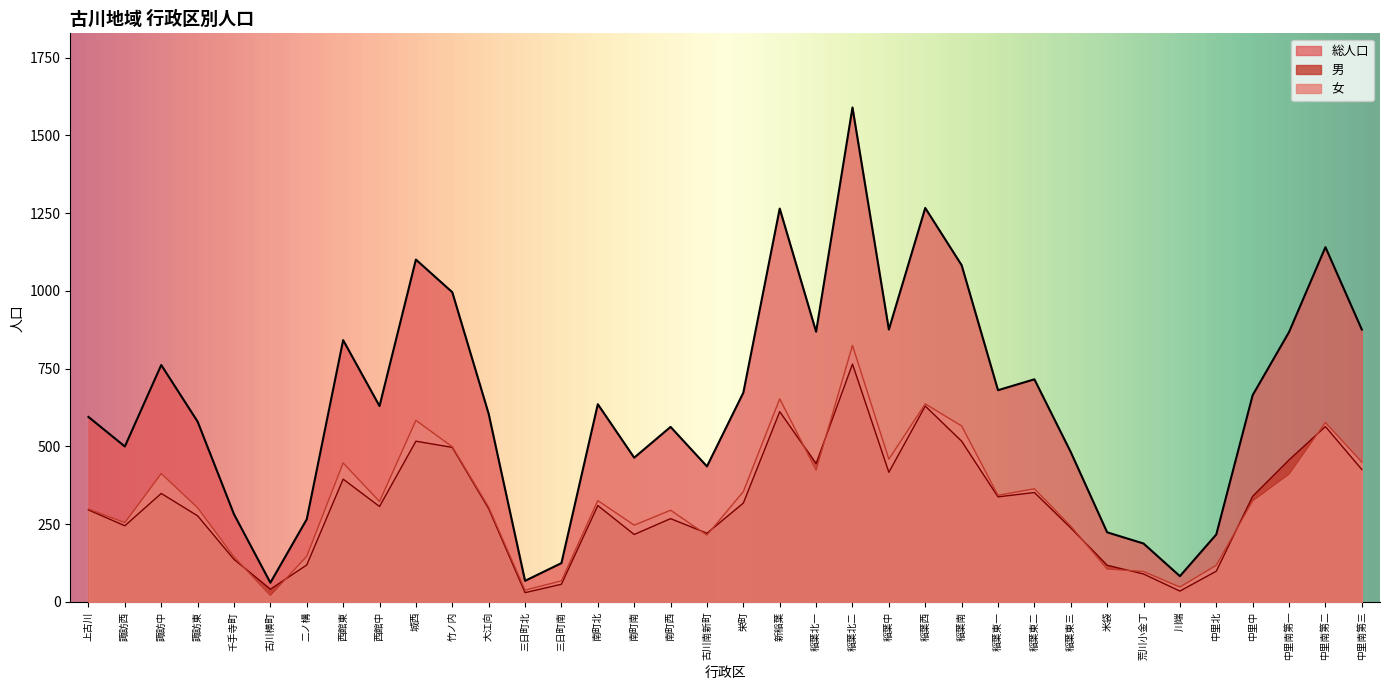

True or false: 女 and 総人口 cross at least once.

False